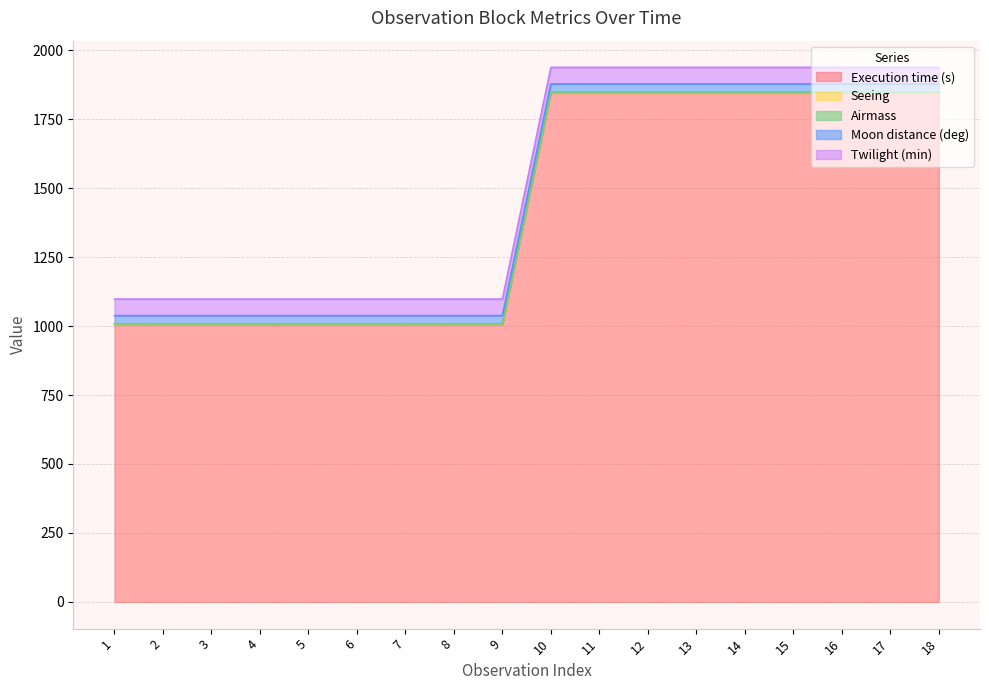

At which label is Seeing closest to 1?

1